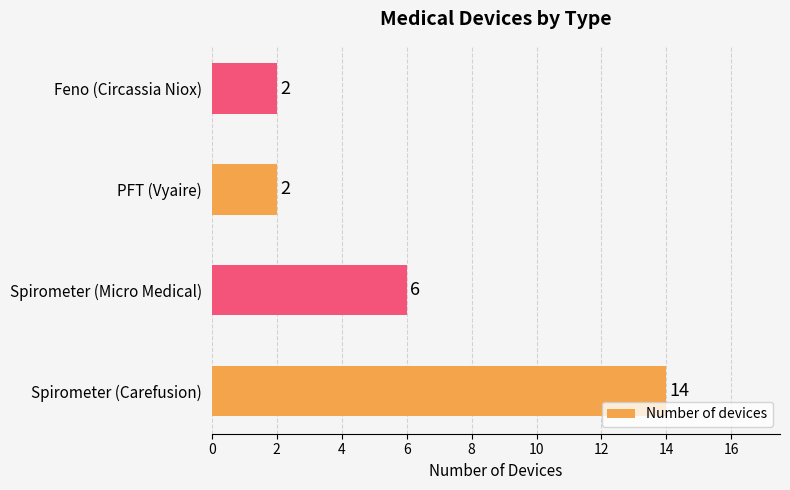

What is the difference between the second highest and minimum values?

4